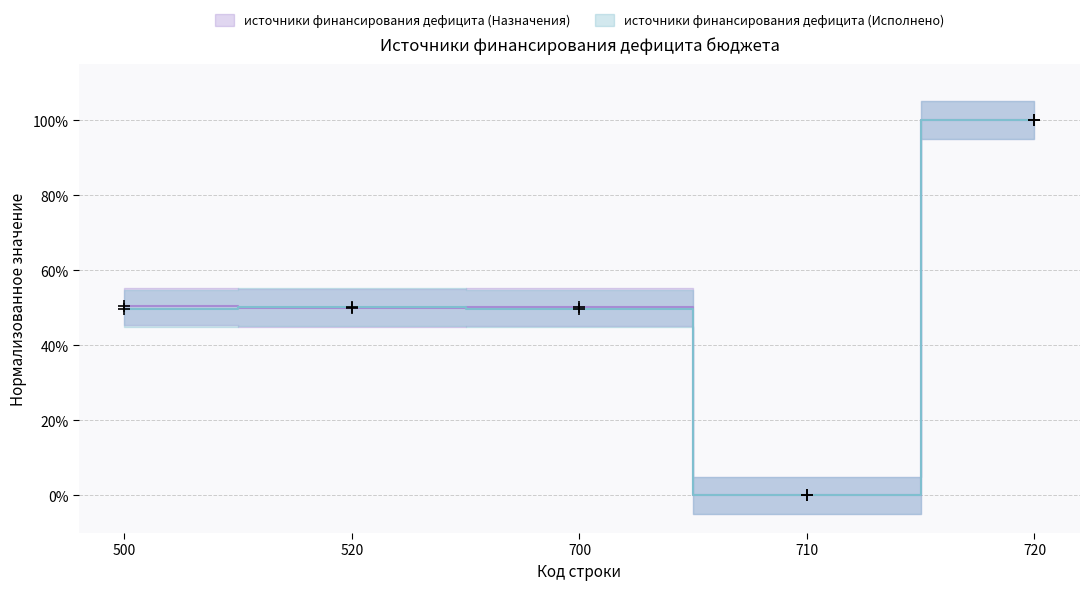

How many lines are shown in the chart?

2